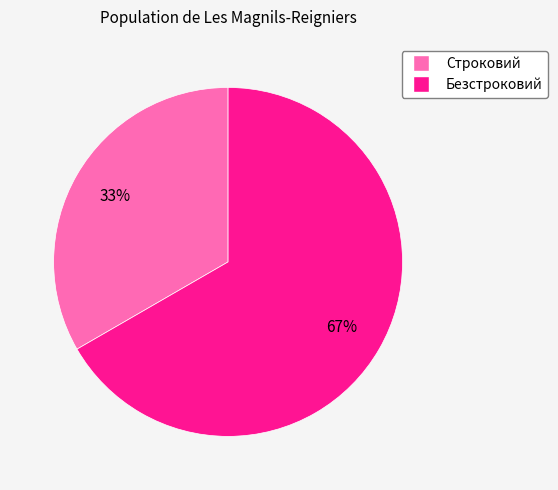

How many slices are in this pie chart?

2